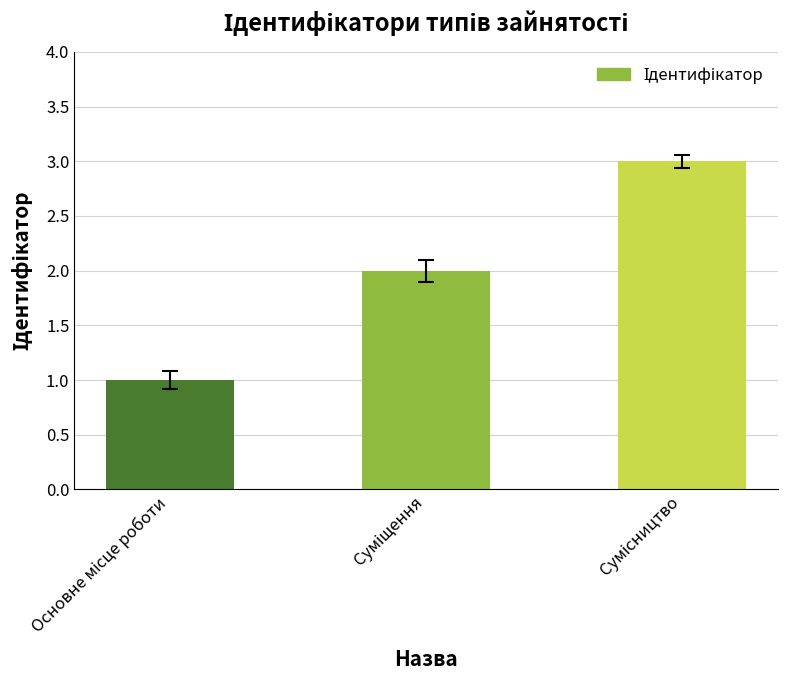

What is the greatest value displayed?

3